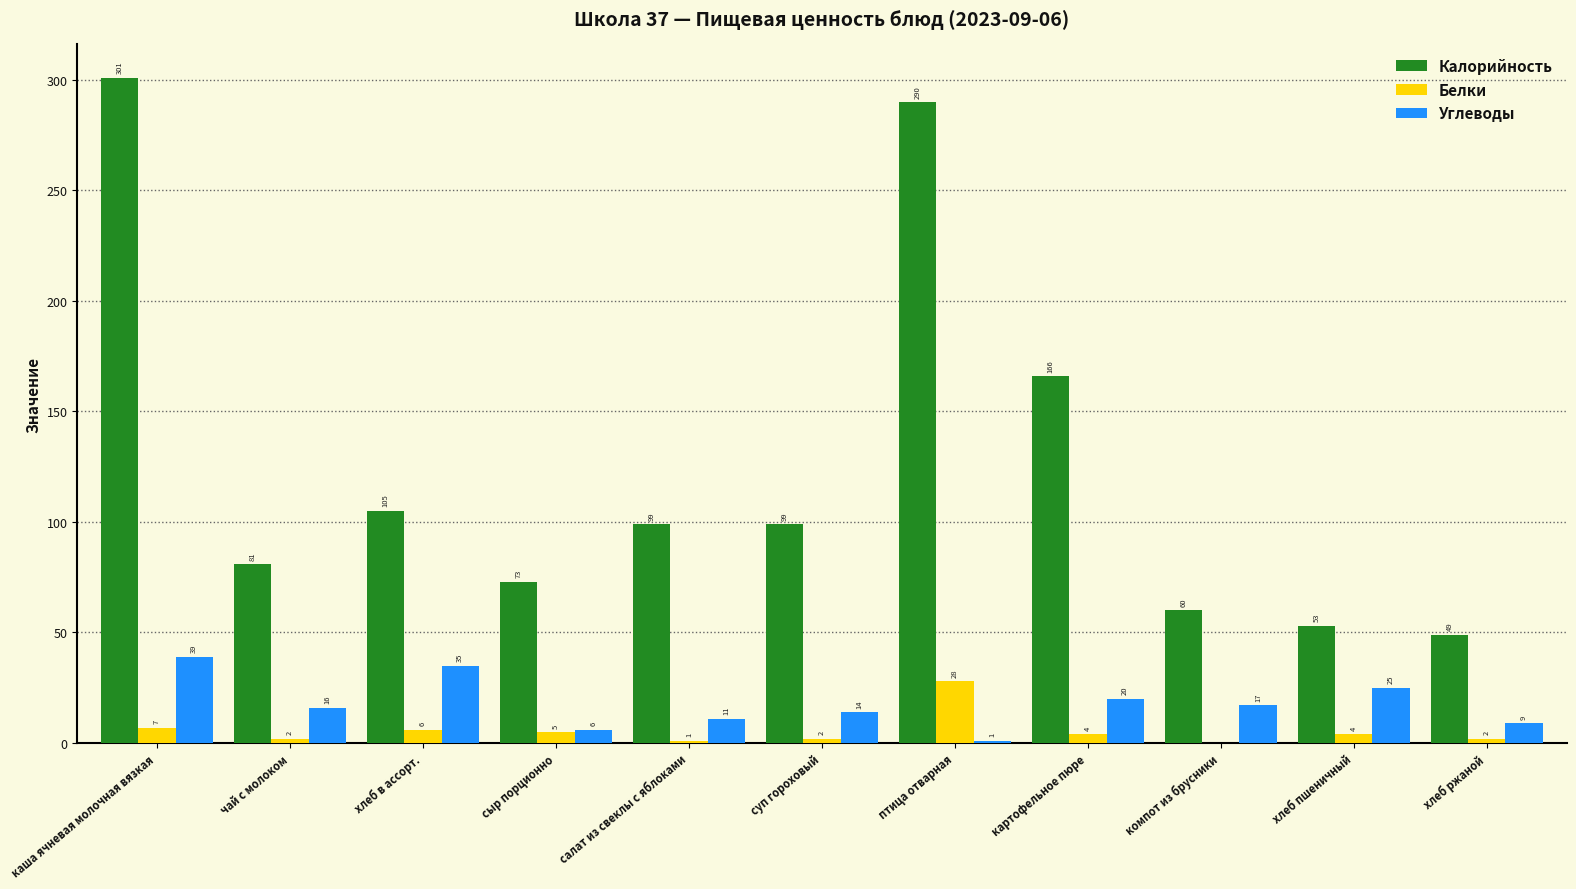

What is the highest value of the Калорийность series?

301